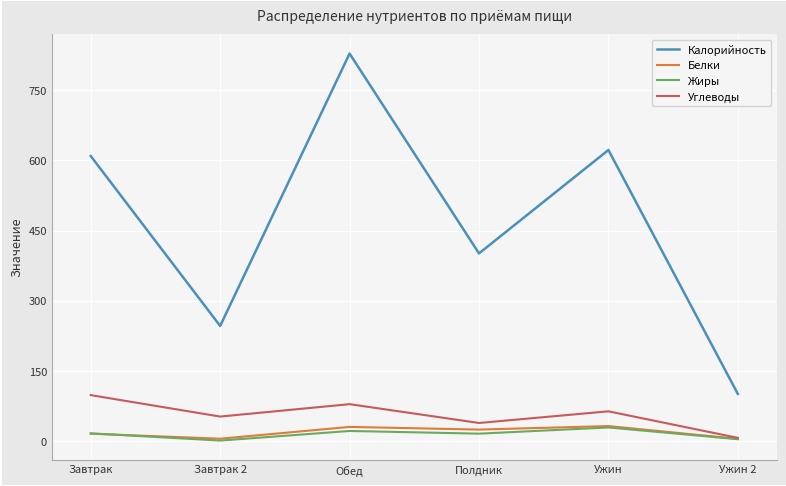

True or false: Калорийность and Жиры cross at least once.

False